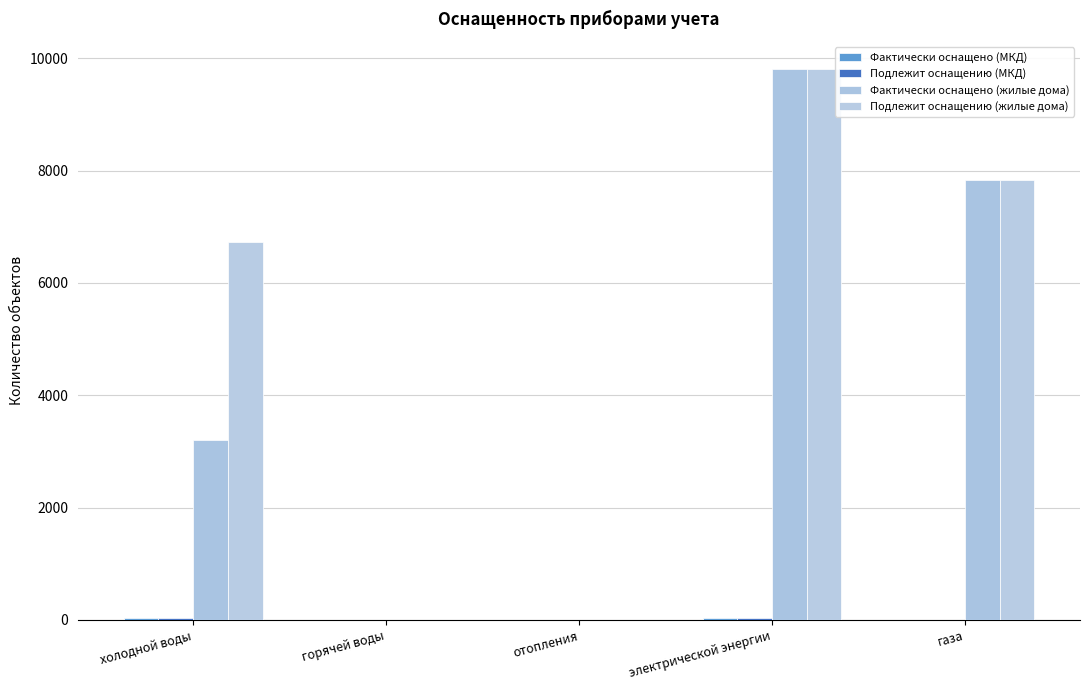

Does the chart contain stacked bars?

No